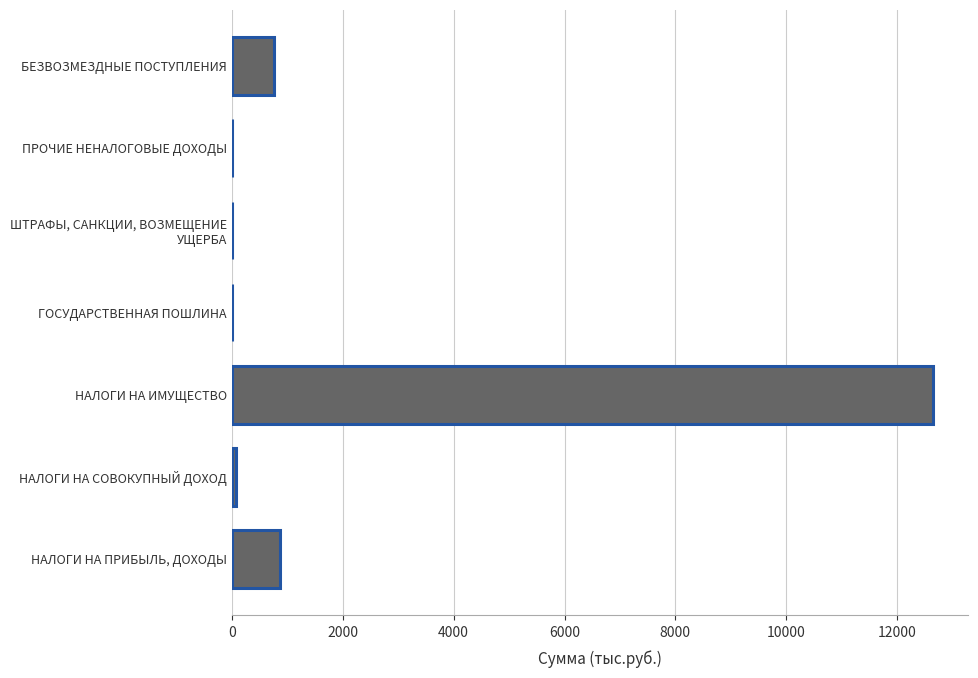

True or false: the data shows 4169.3 at НАЛОГИ НА ИМУЩЕСТВО.

False